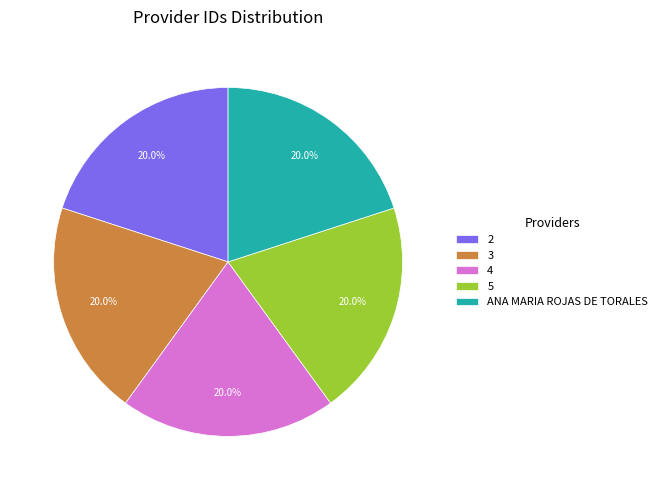

Is 2 the majority of the pie?

No